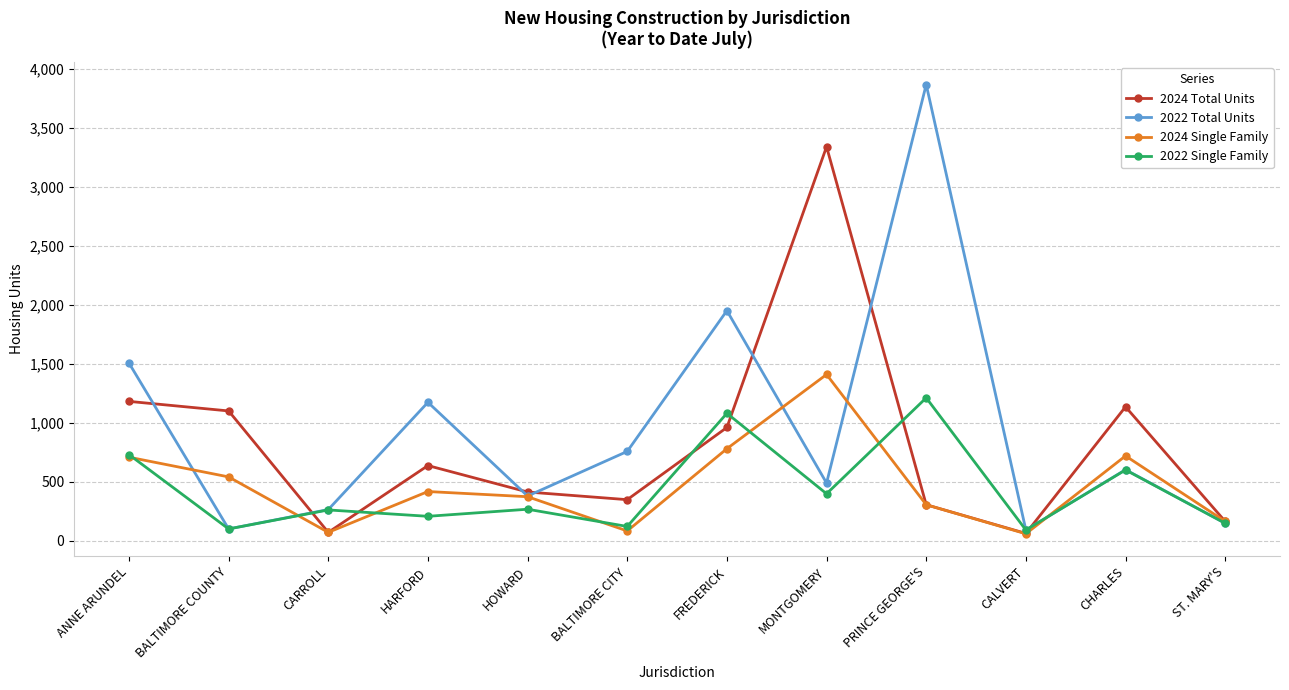

Which series has the widest spread of values?

2022 Total Units